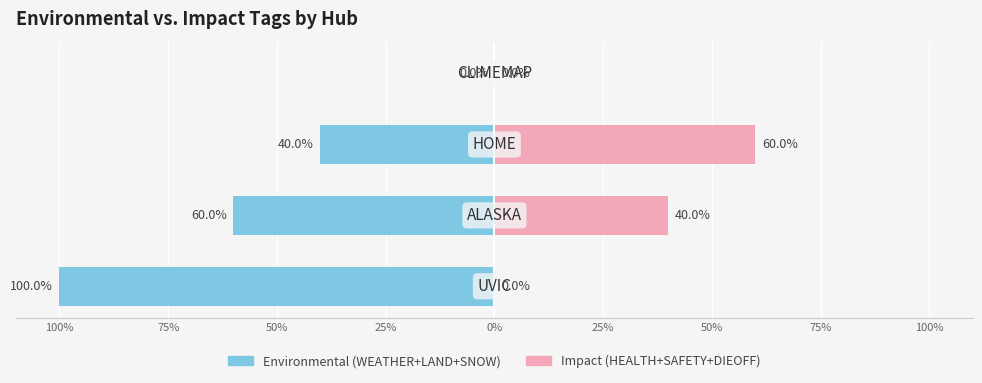

Is it true that Impact (HEALTH+SAFETY+DIEOFF) equals 24 at 100%?

False